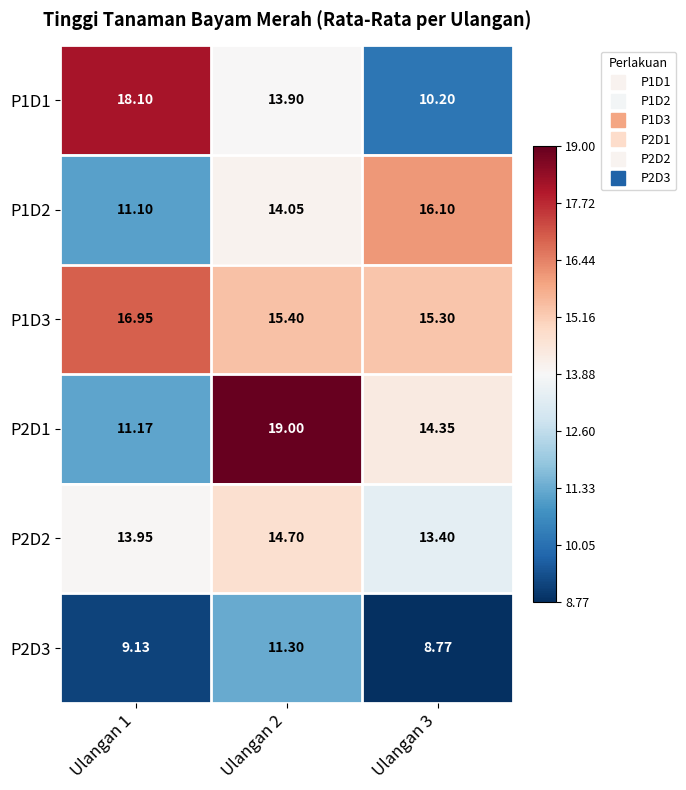

Rank the series at Ulangan 2 from lowest to highest value.

P2D3, P1D1, P1D2, P2D2, P1D3, P2D1